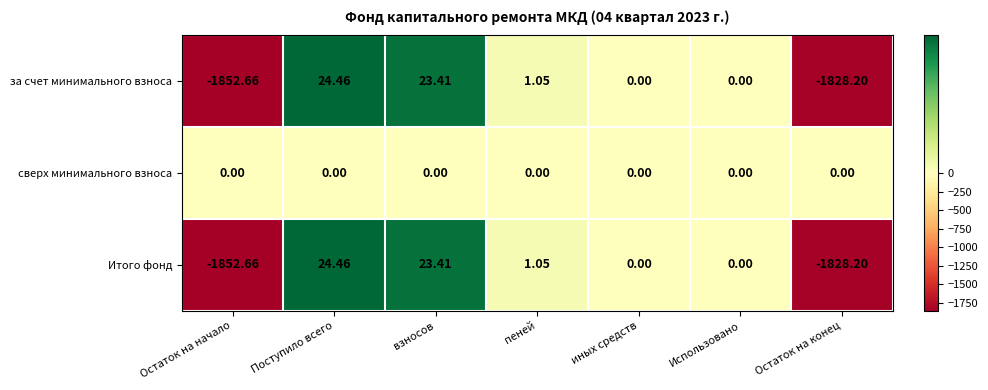

Which category has the highest value across all series?

Поступило всего